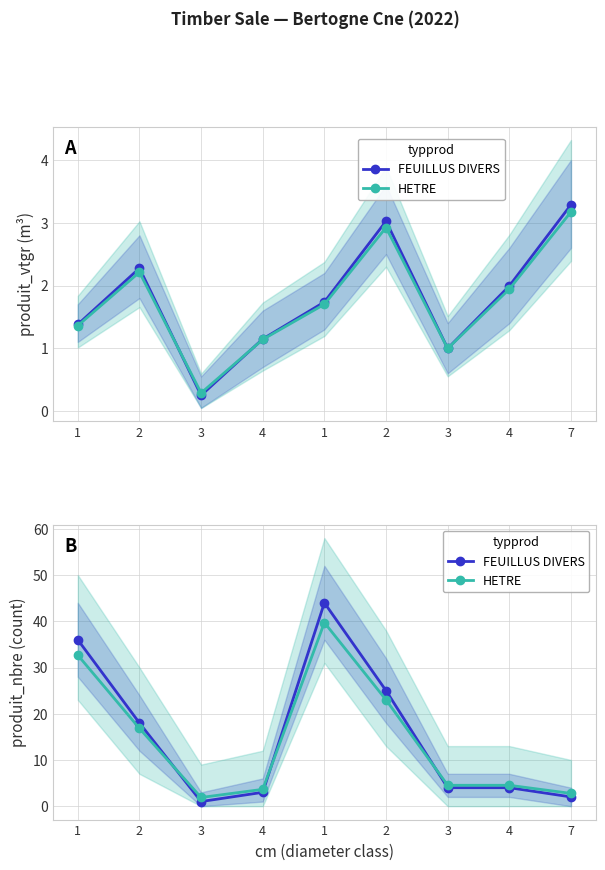

What is the spread (max minus min) of values at 1?

3.3